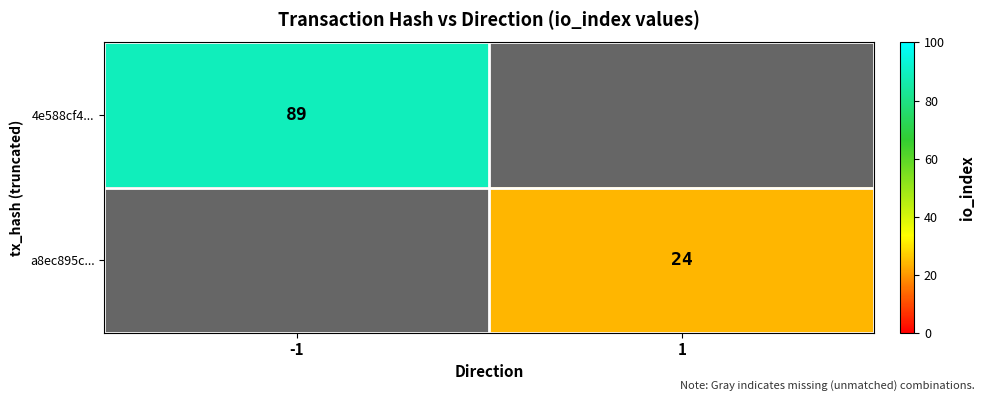

Count the number of categories in the chart.

2